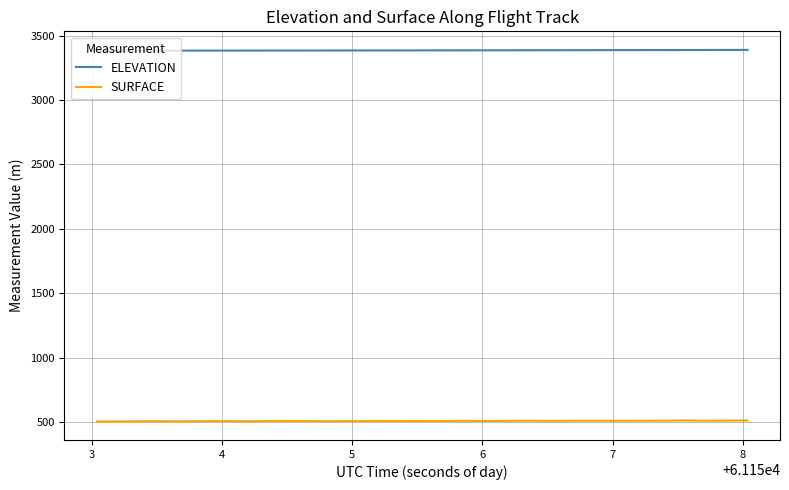

Which series has the widest spread of values?

SURFACE